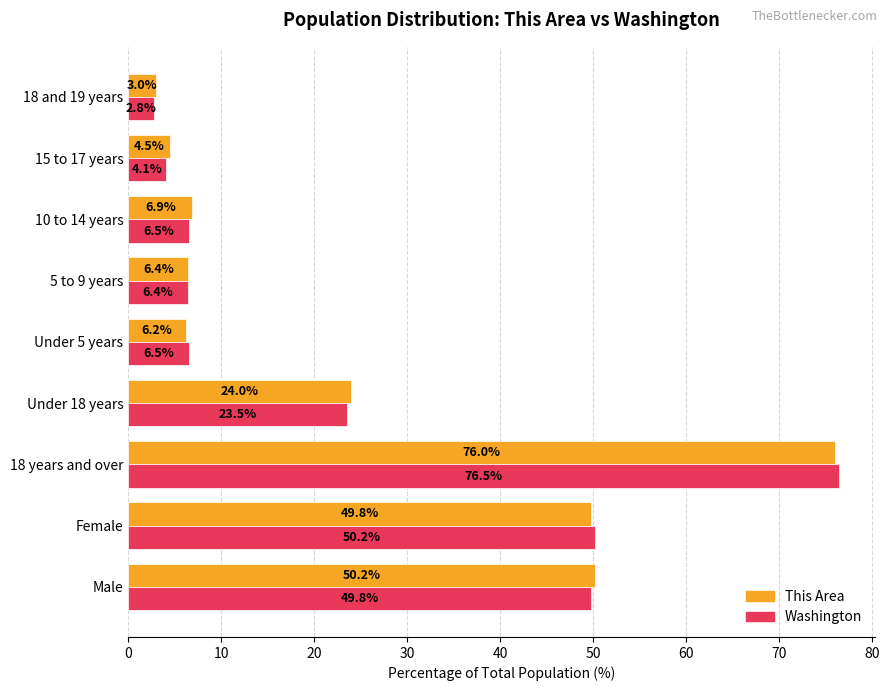

At how many categories does at least one series exceed 66?

1